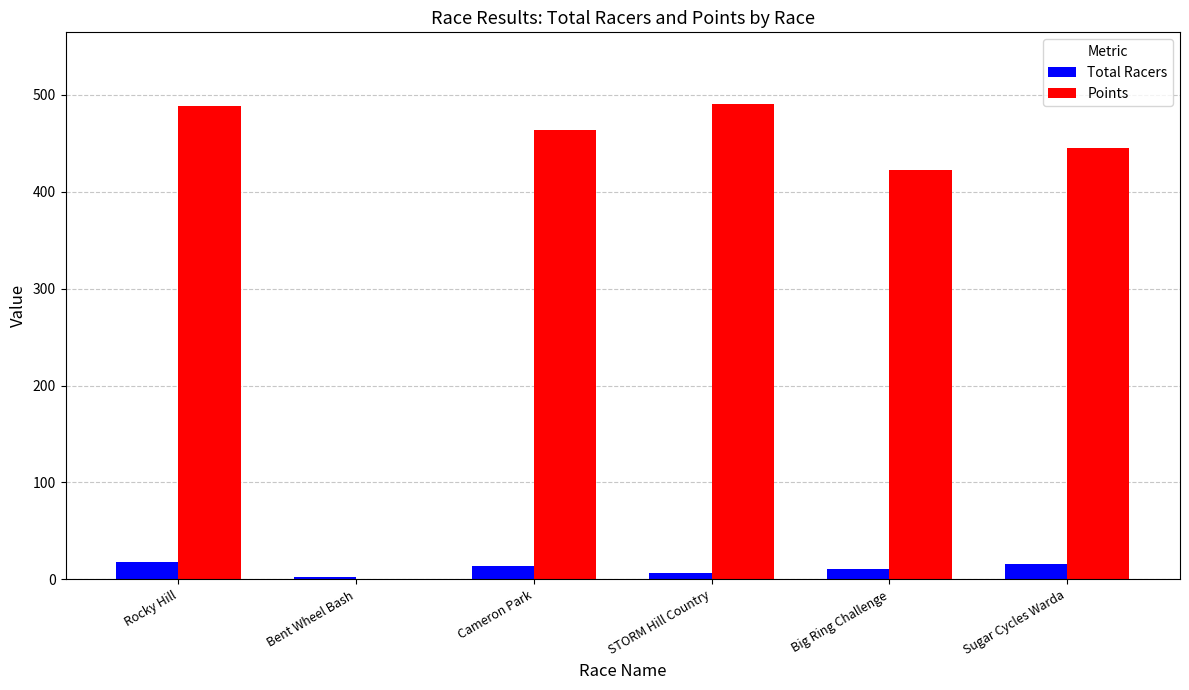

Does the chart contain stacked bars?

No